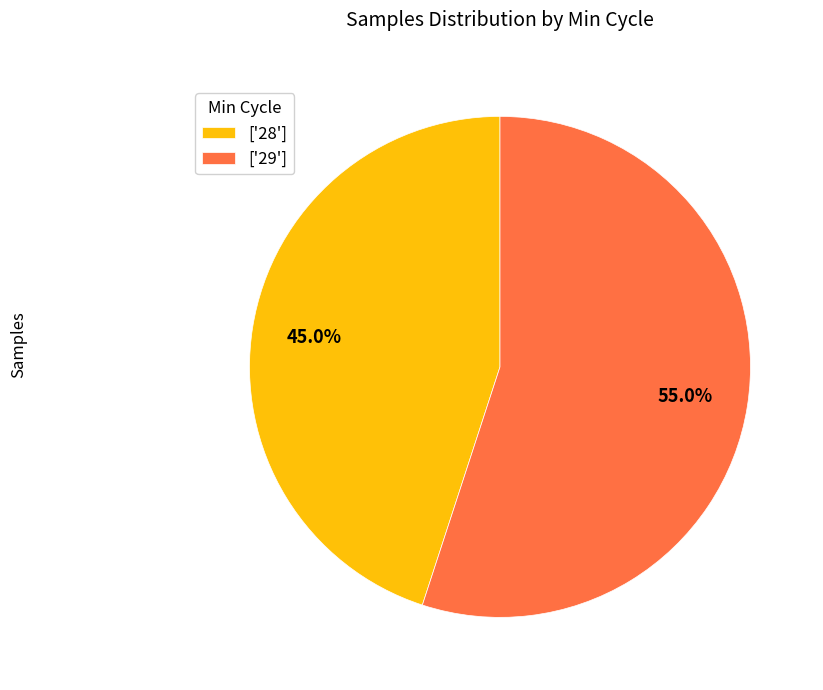

Does ['29'] represent more than half of the total?

Yes